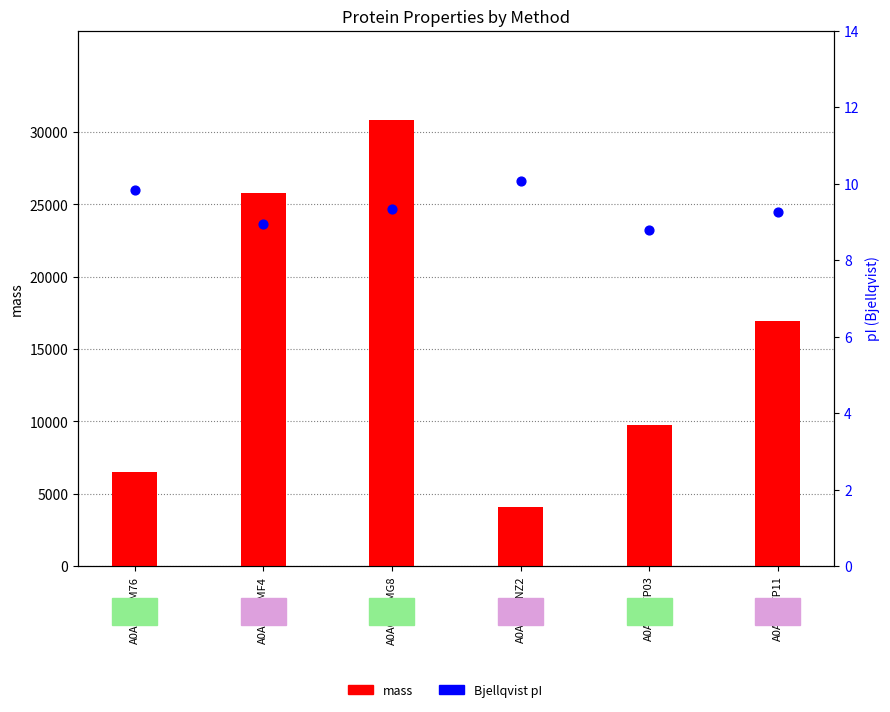

Which series reaches the maximum Y coordinate?

mass